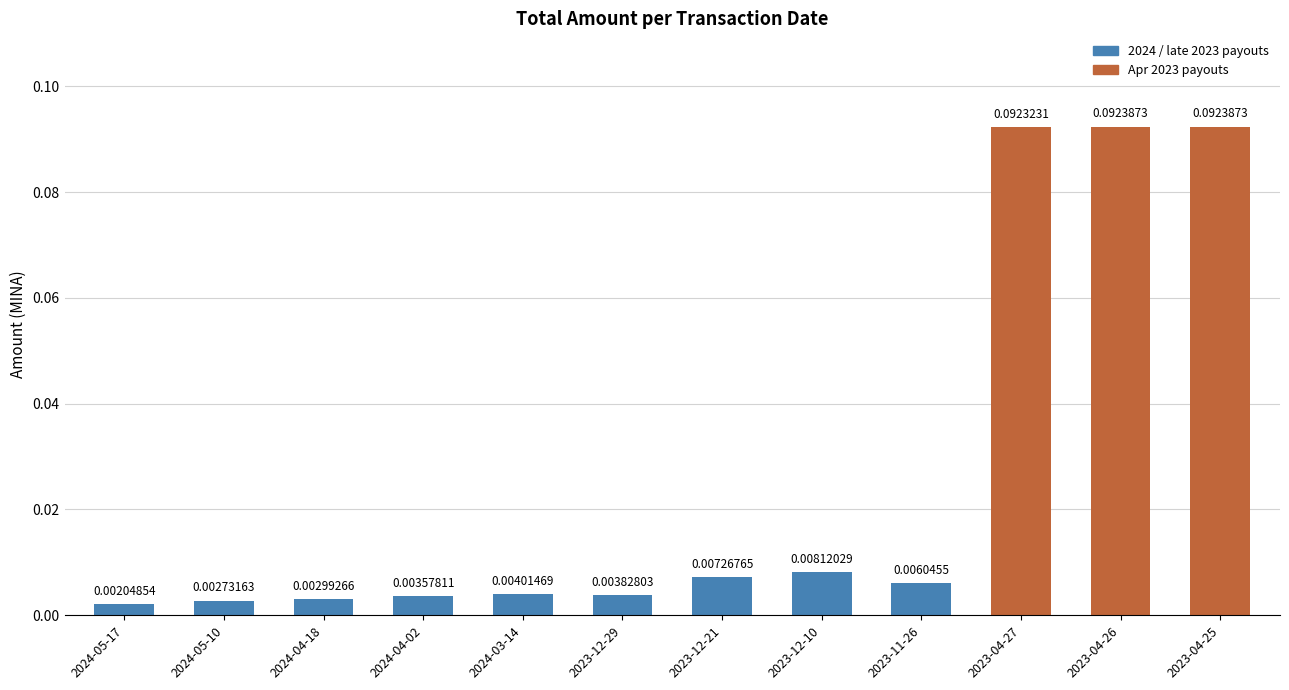

What is the sum of all values?

0.3